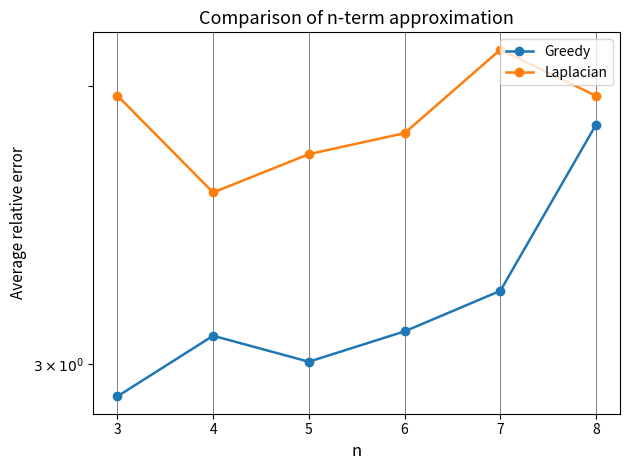

What are all the series names shown in the legend?

Greedy, Laplacian